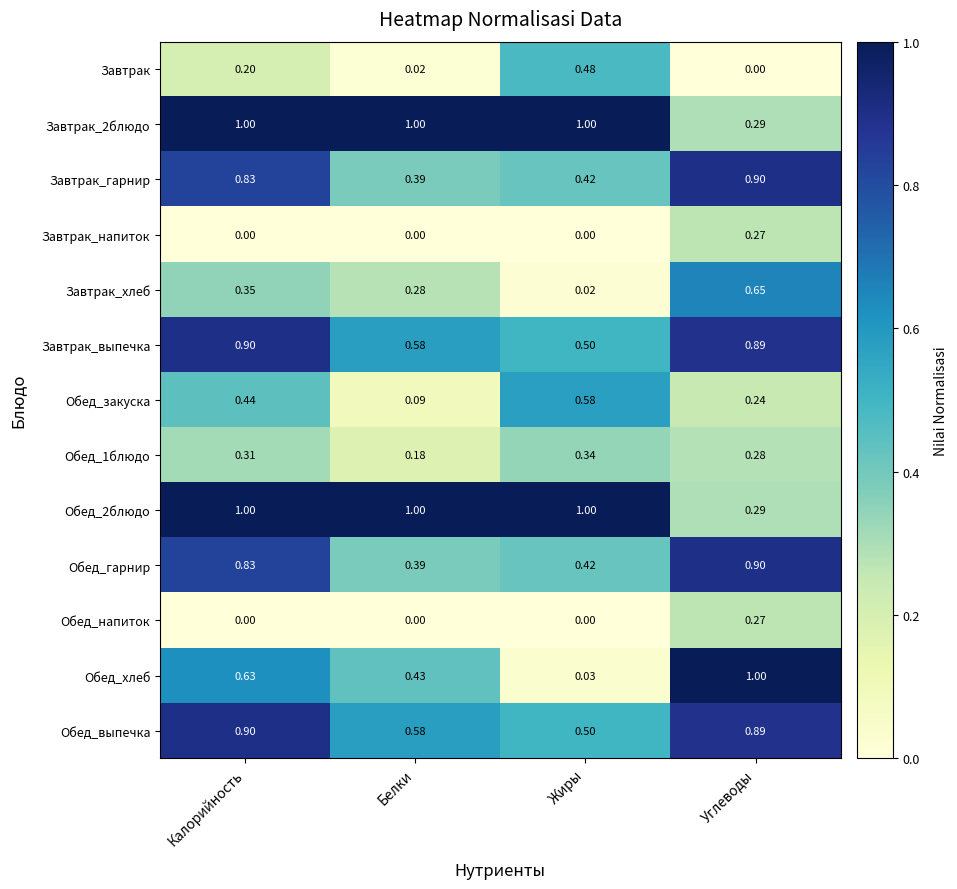

List the labels in order of Обед_1блюдо value, smallest first.

Белки, Углеводы, Калорийность, Жиры